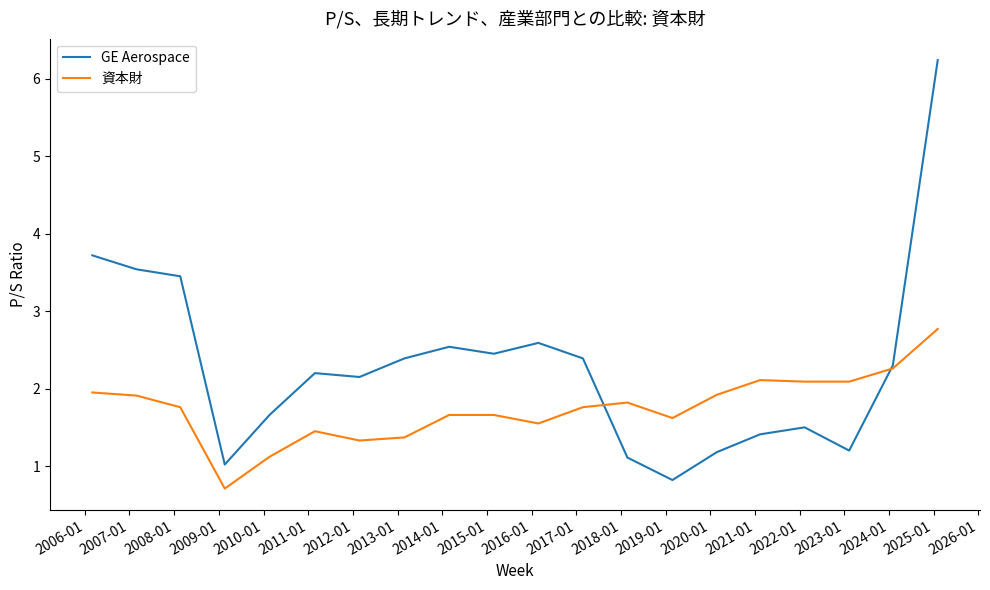

What is the smallest value displayed?

0.7